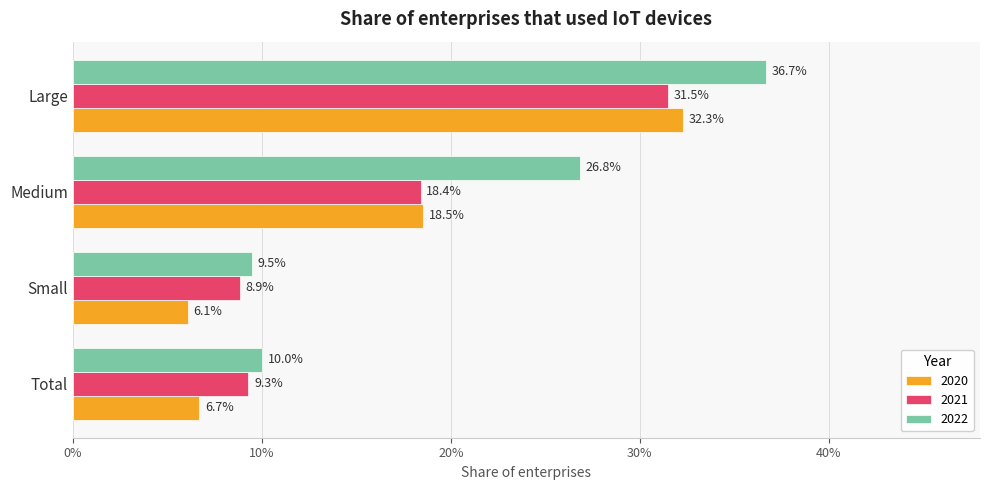

What are all the series names shown in the legend?

2020, 2021, 2022